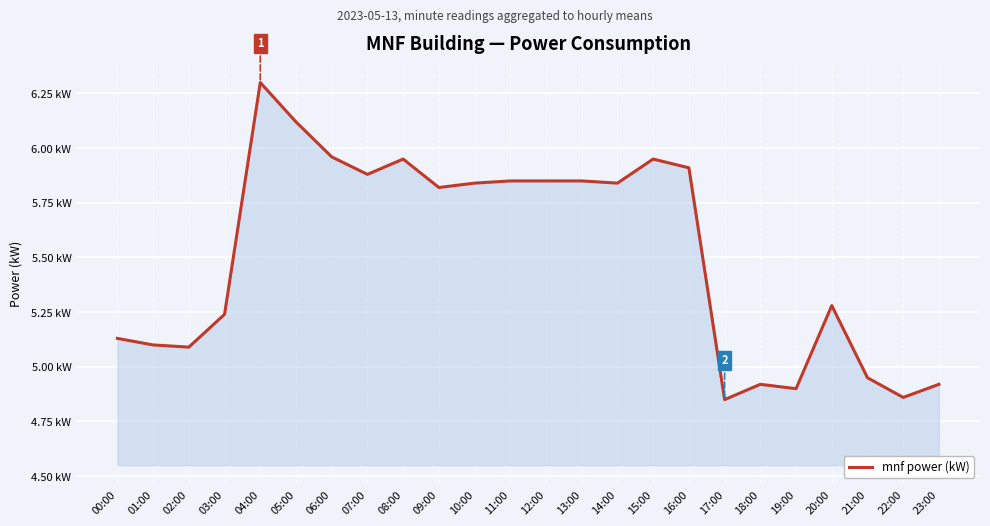

At which category does the chart reach its peak across all series?

04:00